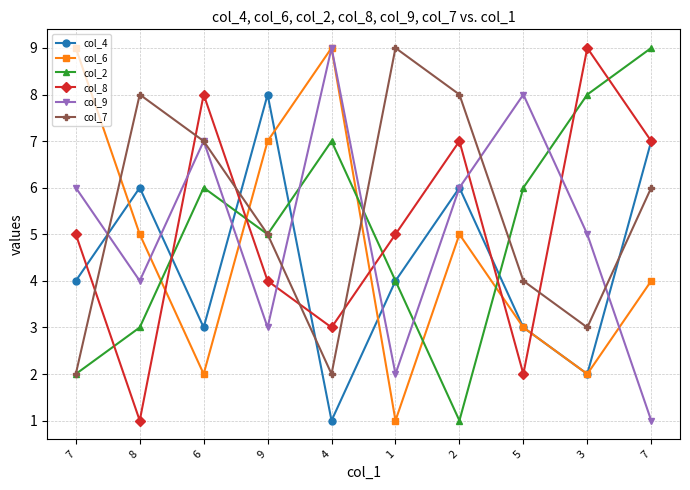

Does the chart have visible grid lines?

Yes